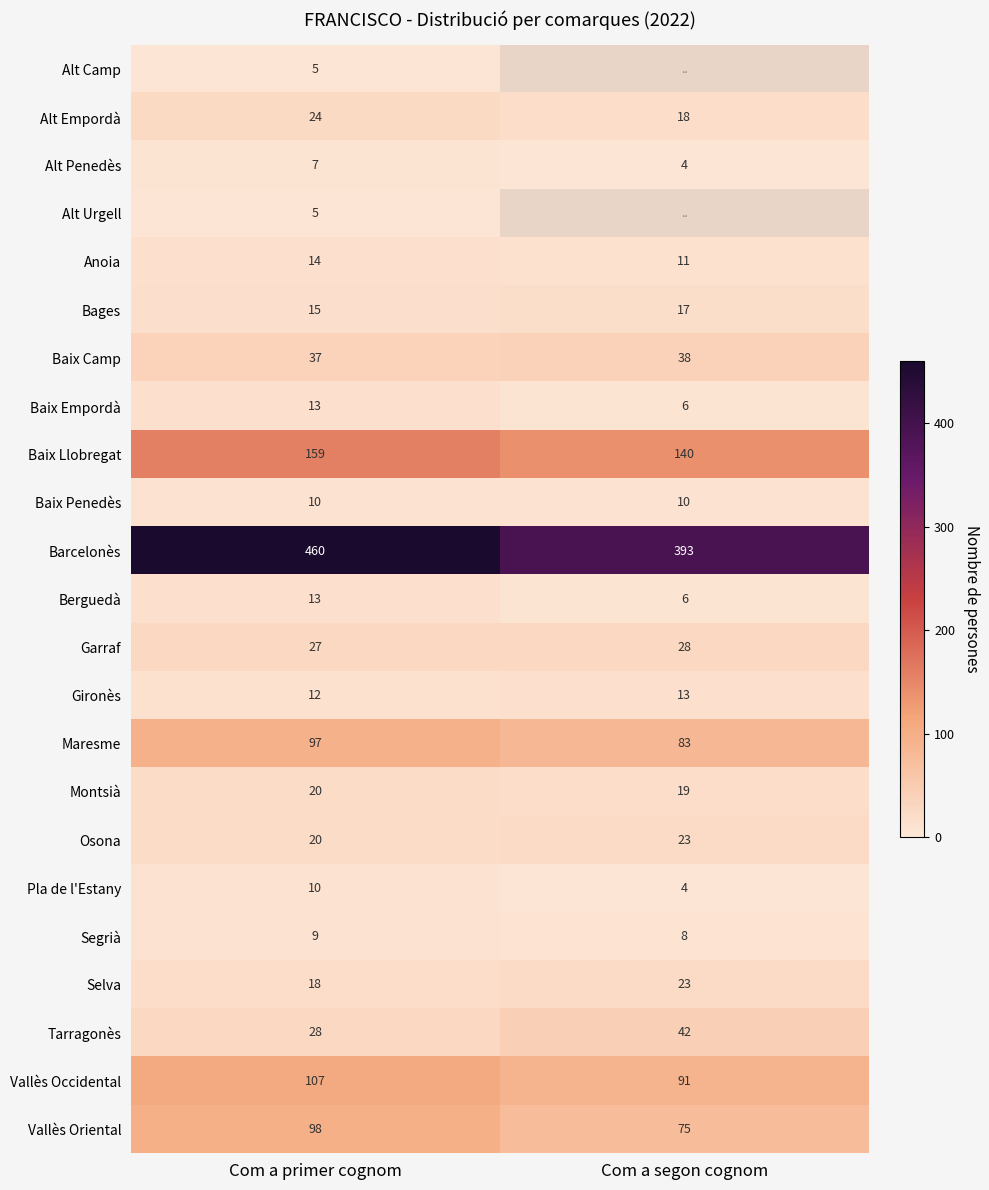

What value does the Segrià series have at Com a segon cognom?

8